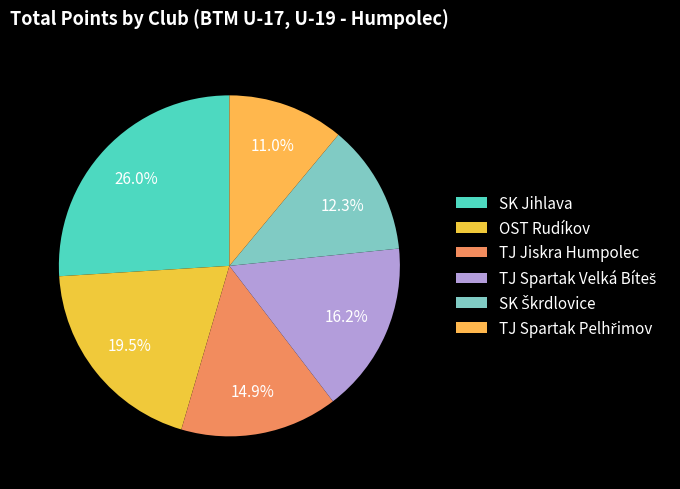

What percentage do OST Rudíkov and TJ Jiskra Humpolec together represent?

34.4%